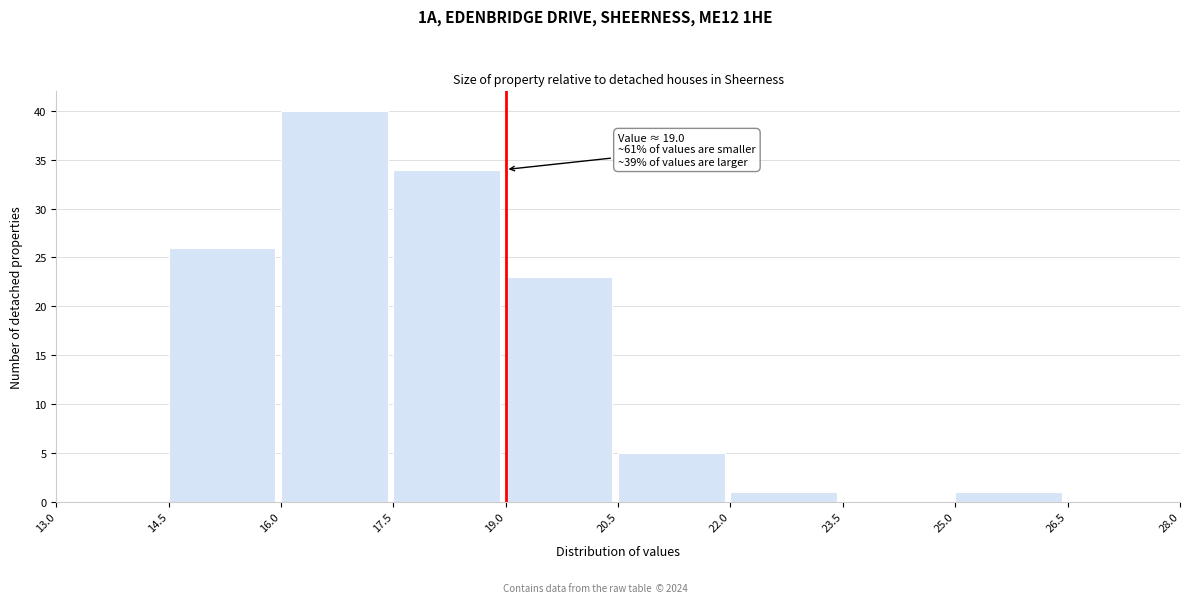

Which range on the x-axis has the tallest bar?

16.0 to 17.5